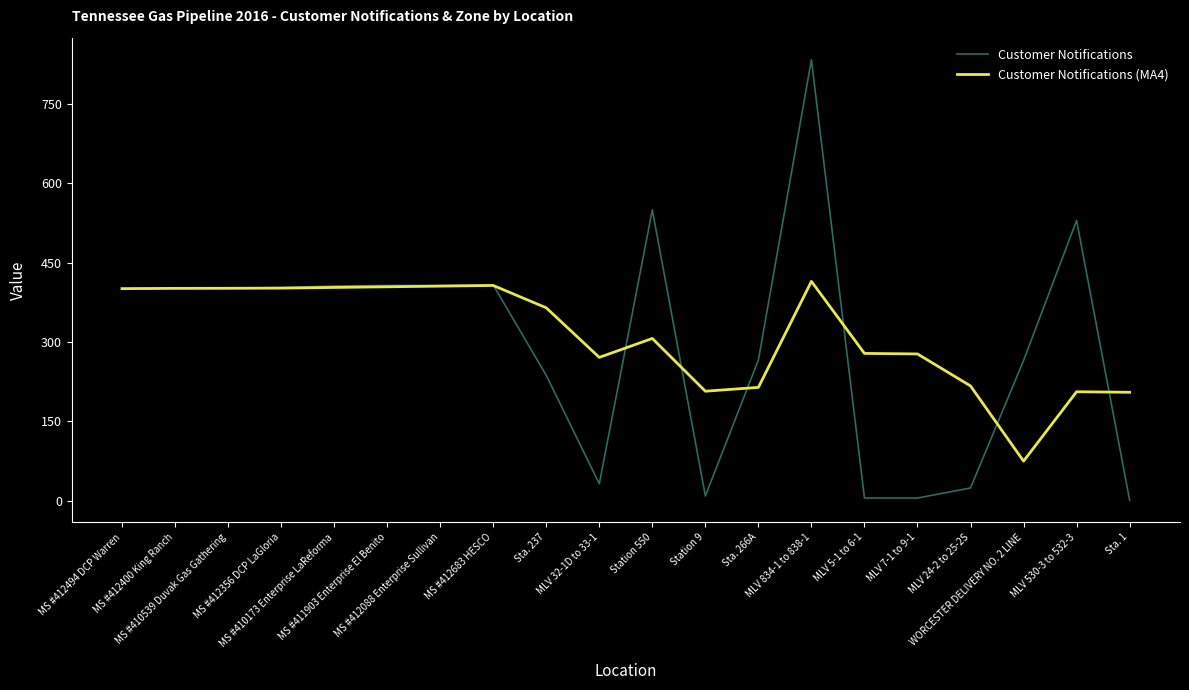

After their last crossing, which series has the higher values: Customer Notifications (MA4) or Customer Notifications?

Customer Notifications (MA4)